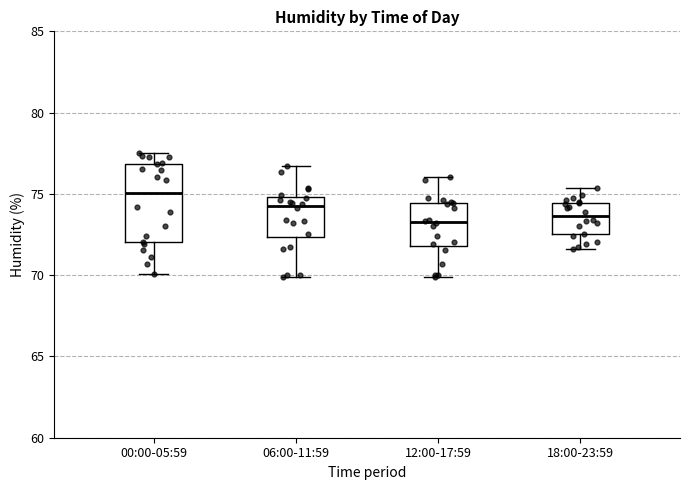

Which box is the tallest, from its lower edge to its upper edge?

00:00-05:59